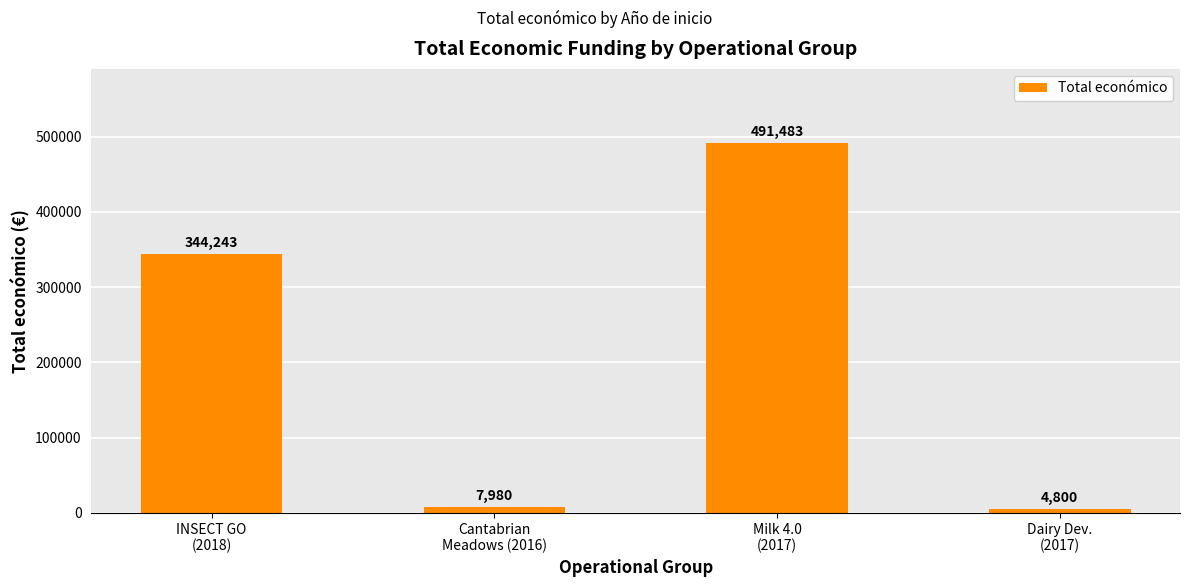

Where is the data nearest to the value 248141?

INSECT GO
(2018)